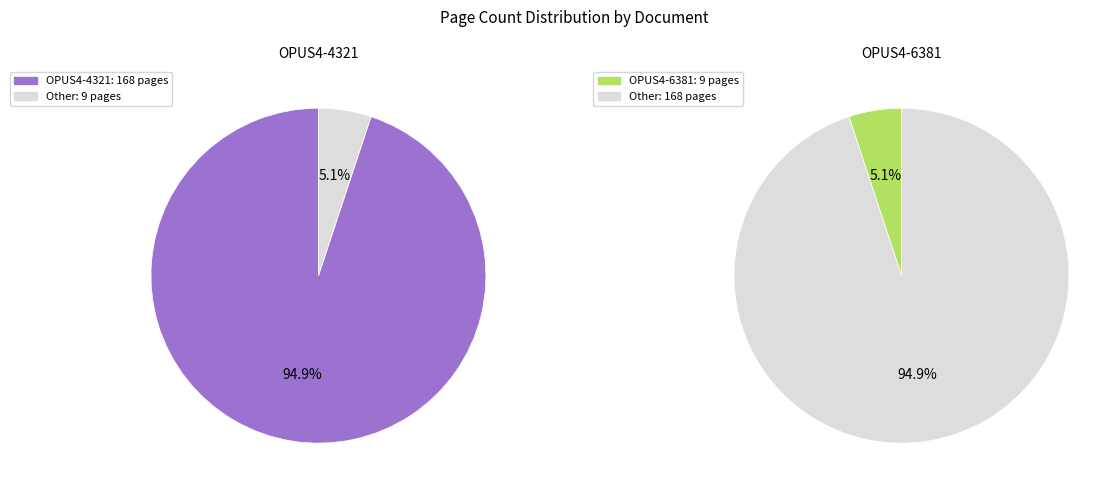

Which category has the biggest portion of the pie?

OPUS4-4321